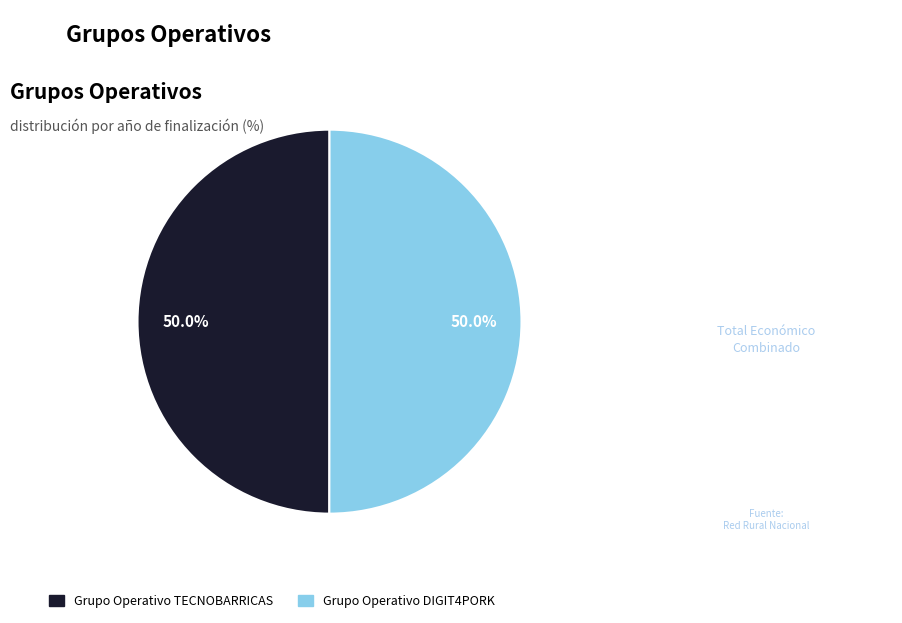

How many segments does this pie chart have?

2